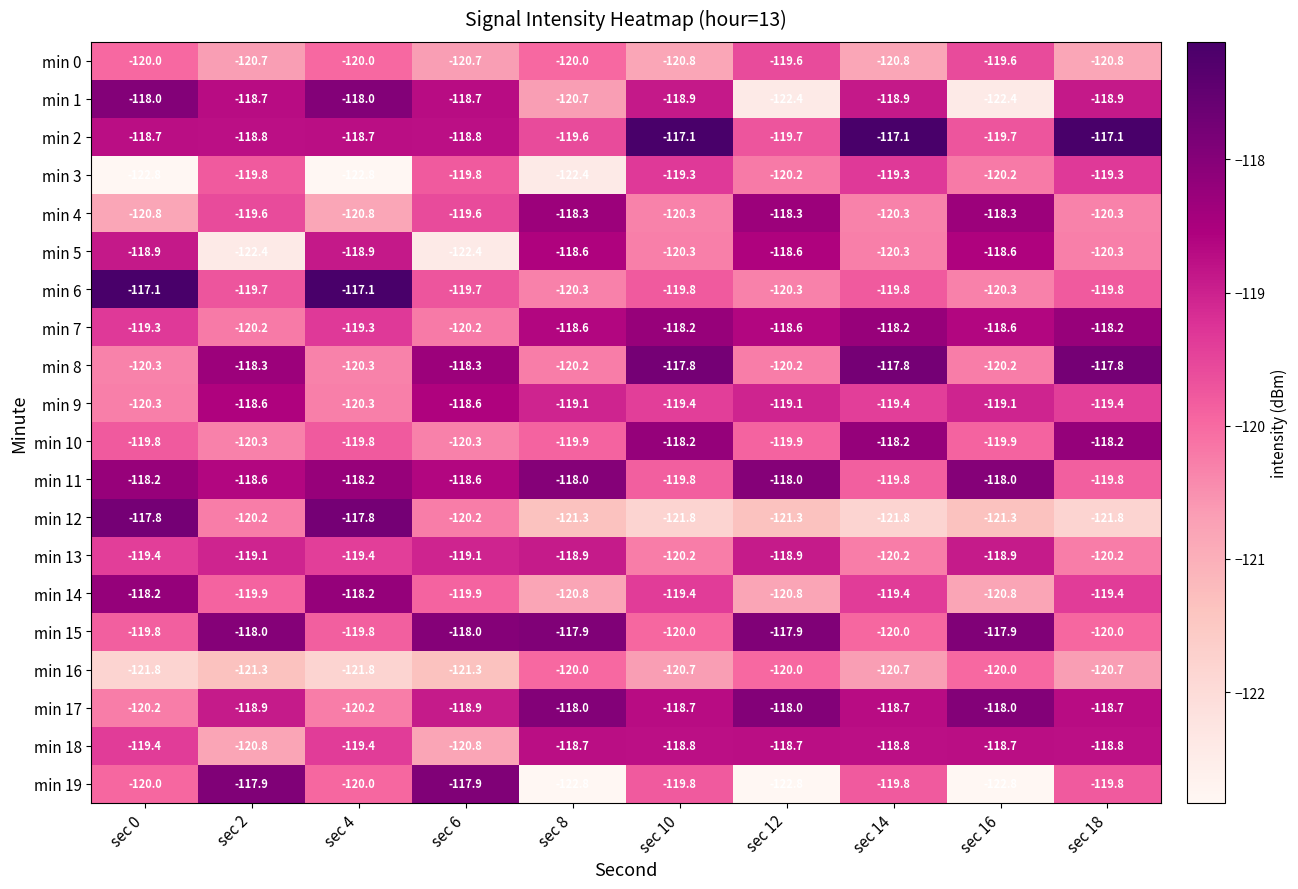

The value of min 17 at sec 4 is -120.2. True or false?

True